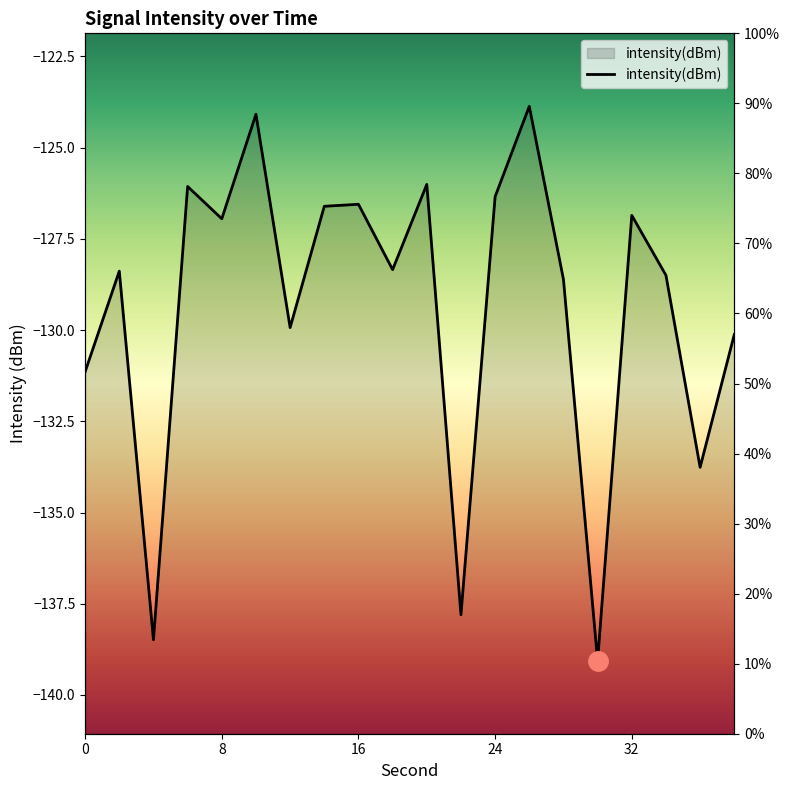

How many lines are shown in the chart?

1